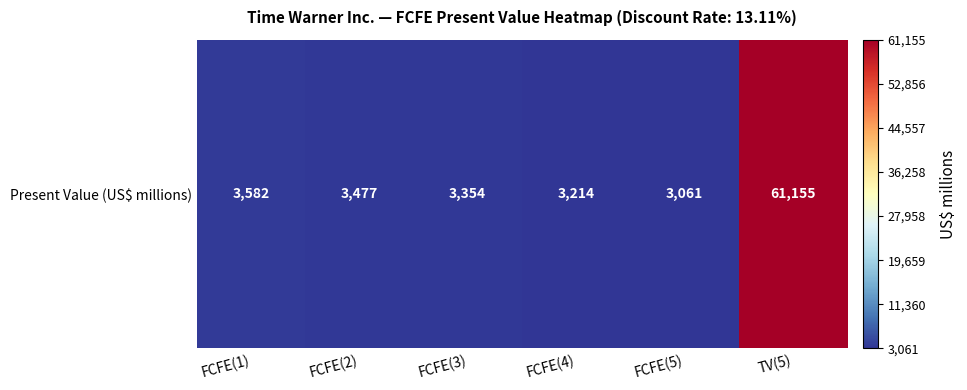

What is the change in value from FCFE(4) to TV(5)?

+57941